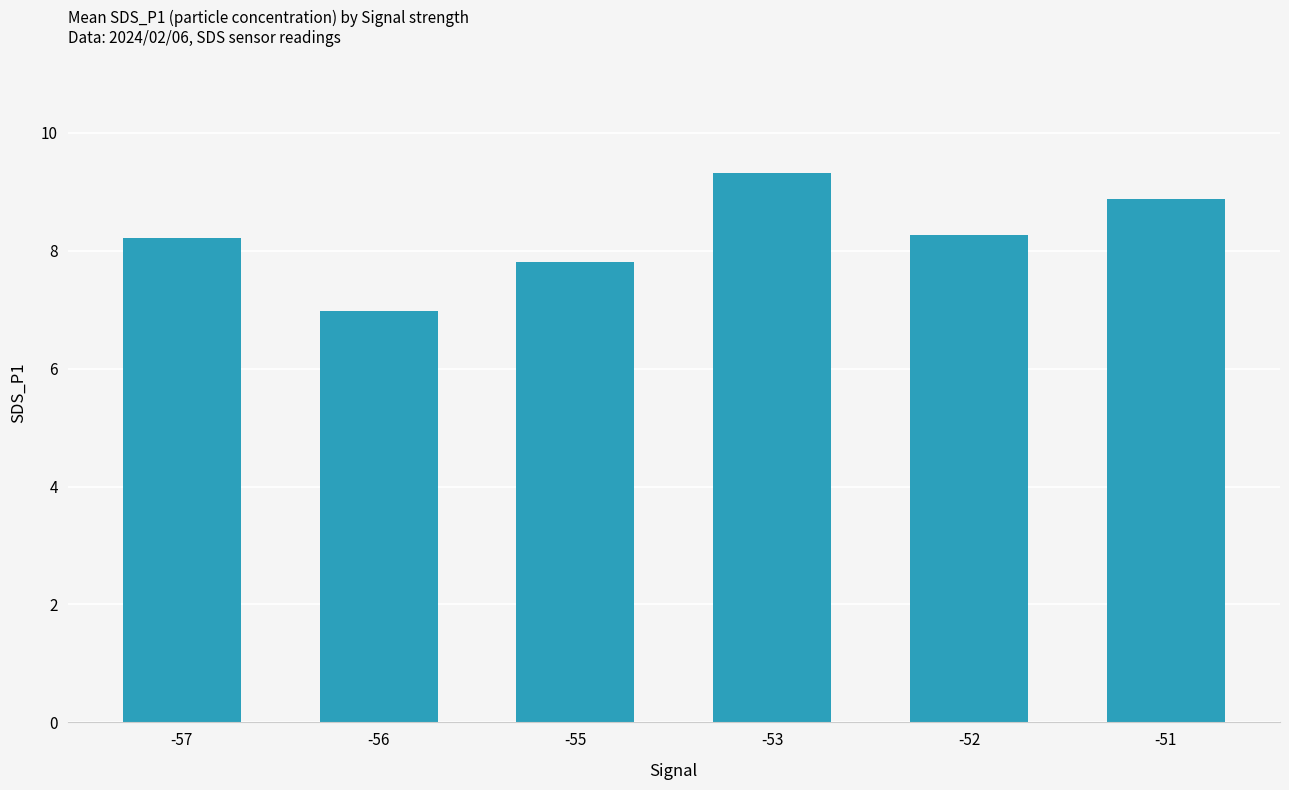

Count the number of values greater than 8.

4